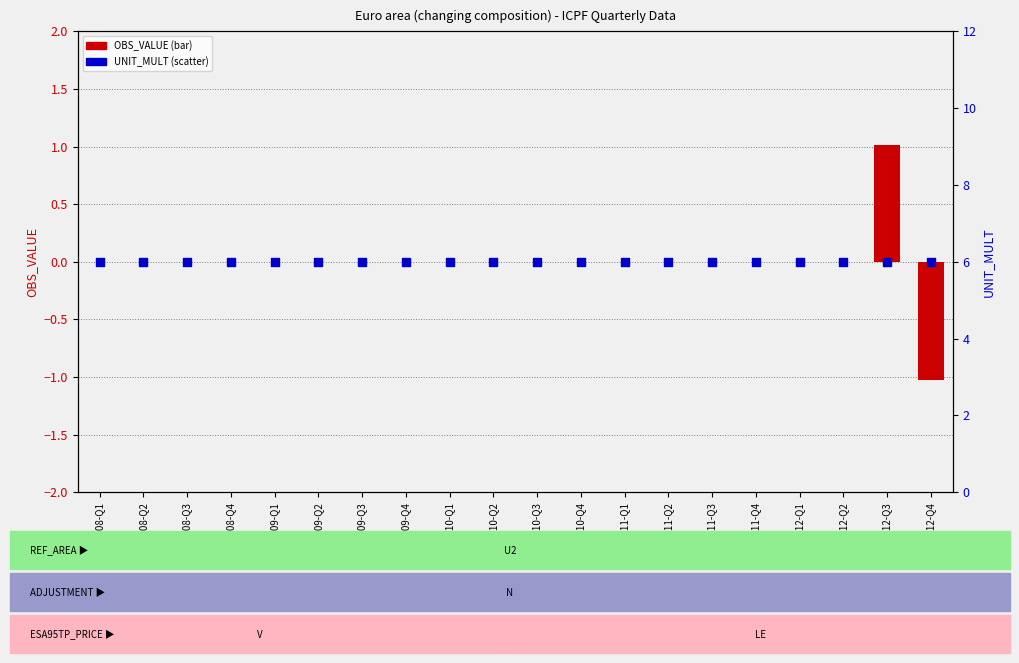

What are all the series names shown in the legend?

OBS_VALUE, UNIT_MULT